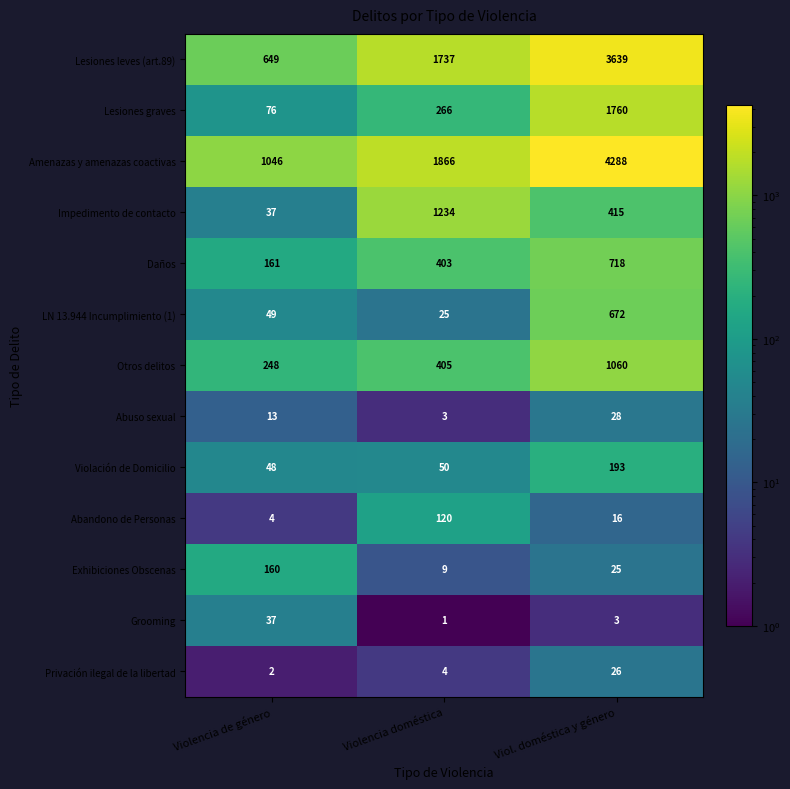

At which label does Impedimento de contacto reach its minimum?

Violencia de género